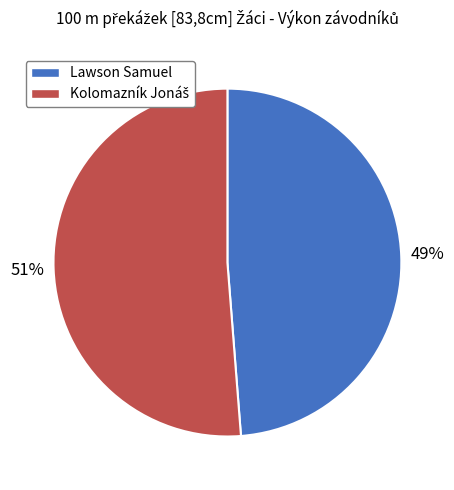

Which slice is the smallest?

Lawson Samuel